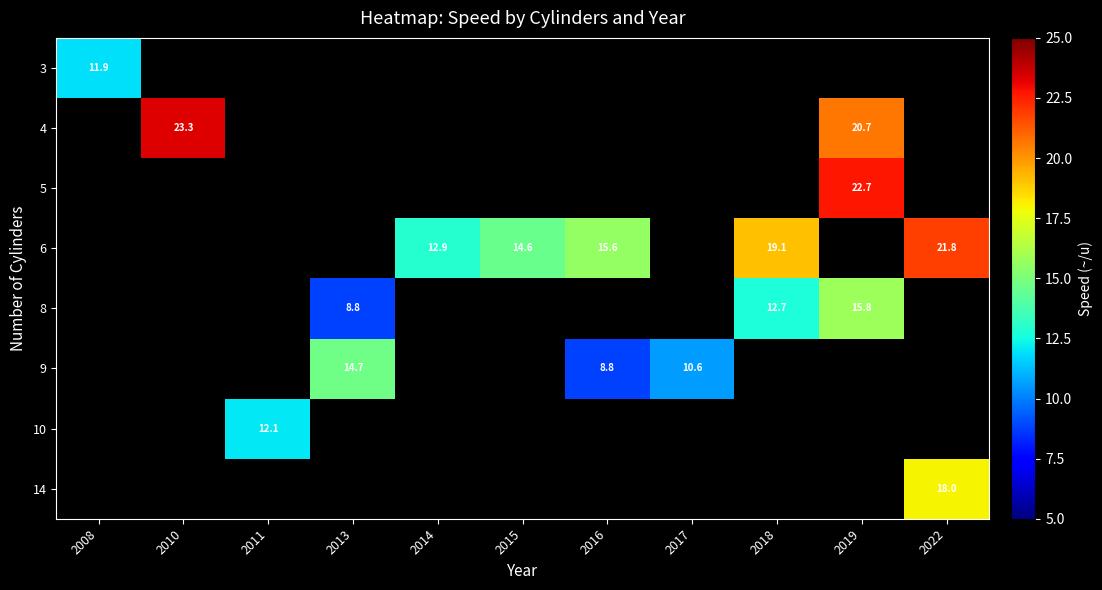

True or false: 4 has a value of 14.8 at 2010.

False